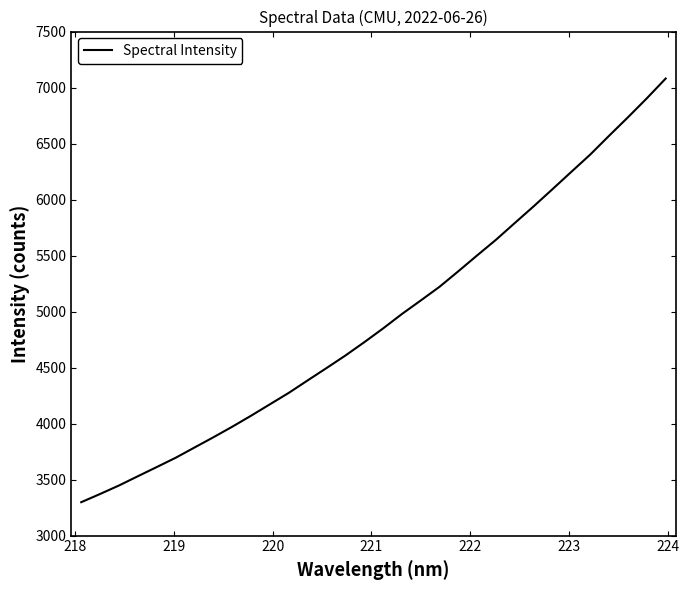

What is the maximum value shown in the chart?

7080.5